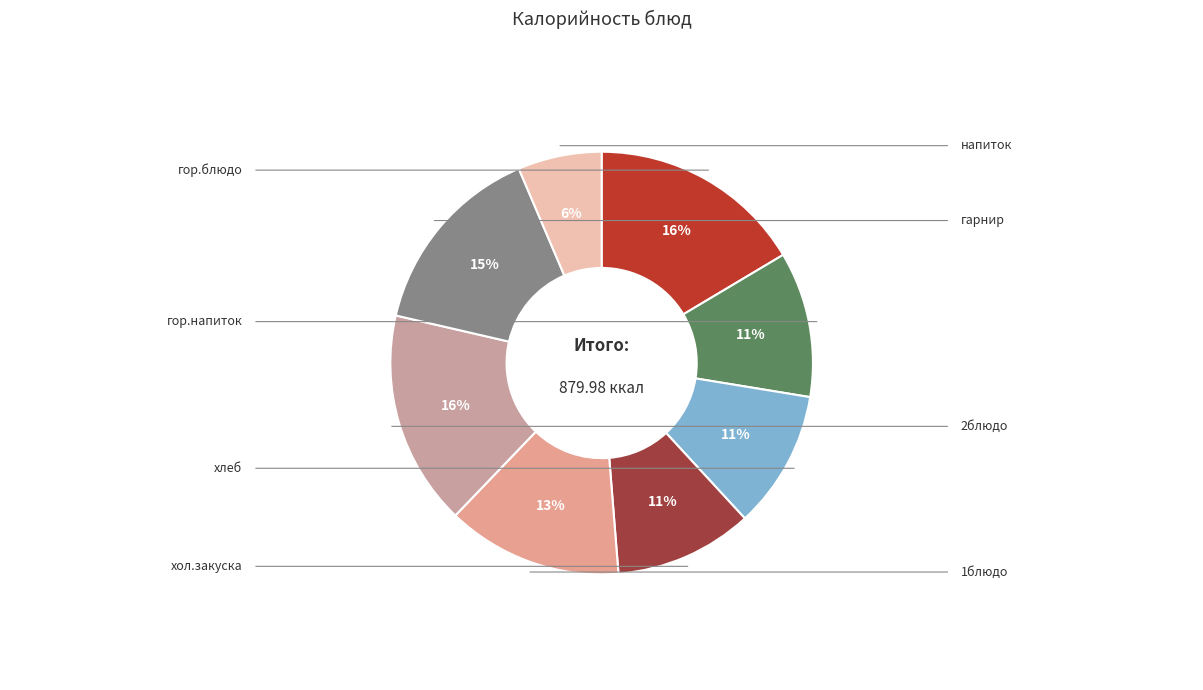

To the nearest percent, what percentage of the pie is 2блюдо?

16%